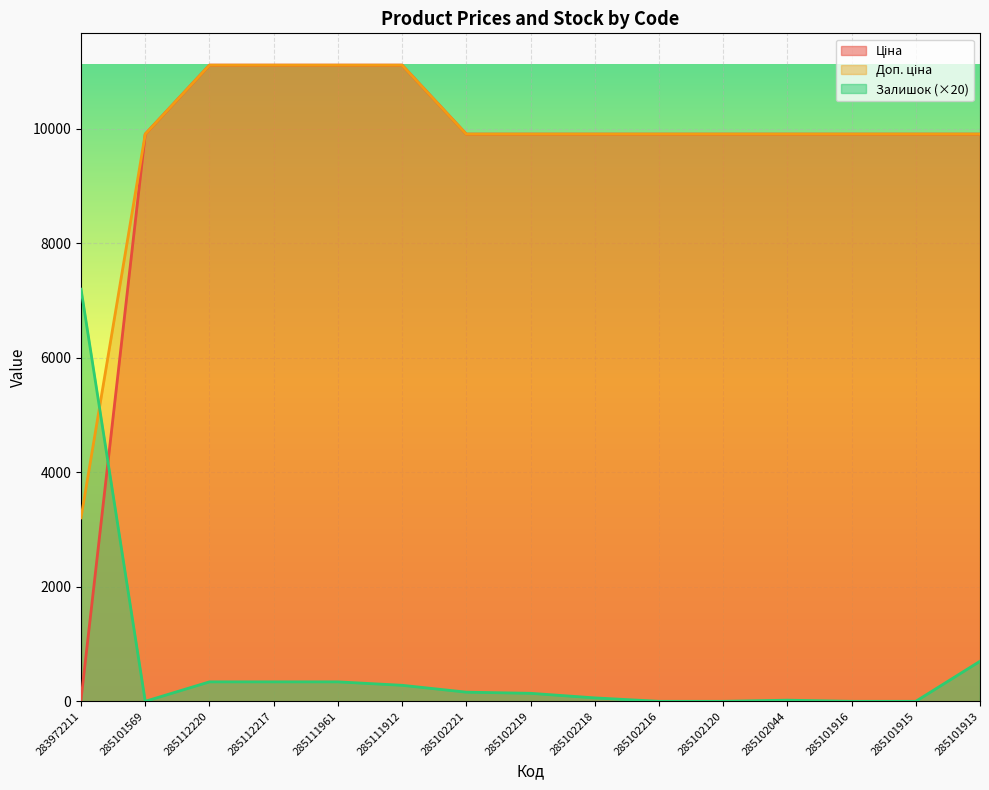

What are all the series names shown in the legend?

Ціна, Доп. ціна, Залишок